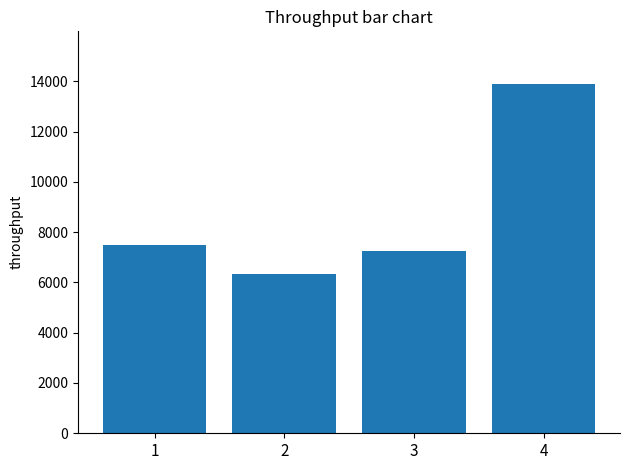

Reading right to left, extract all data points from this chart.

4=13901	3=7258	2=6324	1=7480